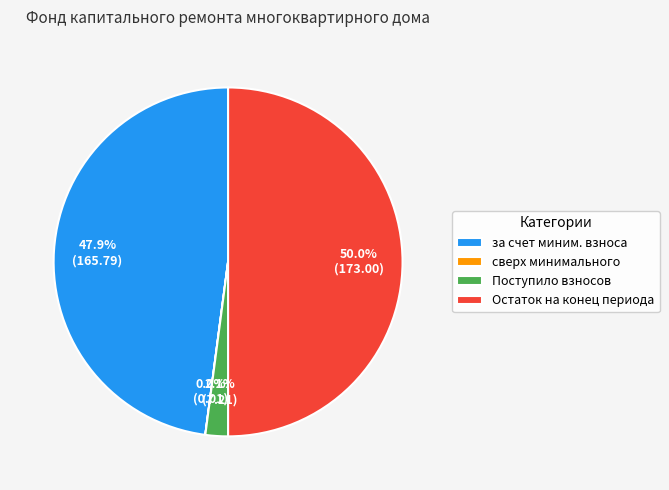

Combined, what portion of the pie is за счет миним. взноса and Остаток на конец периода?

97.9%